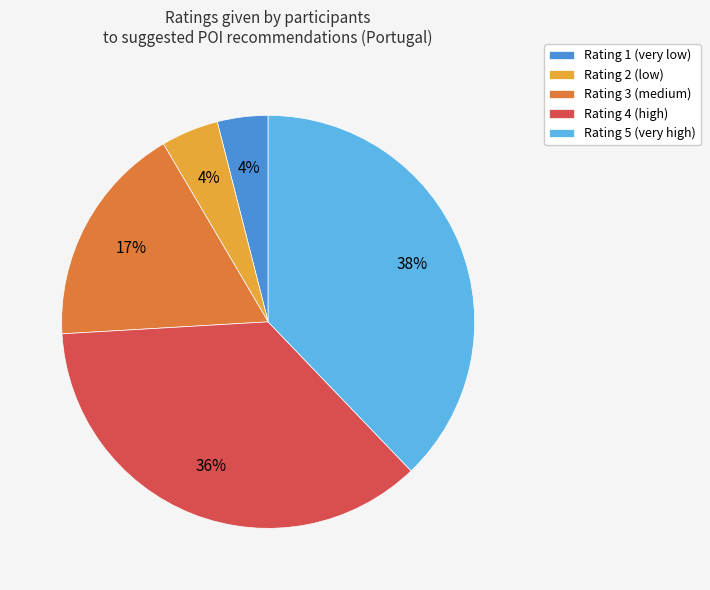

Combined, do Rating 4 and Rating 3 account for over 50%?

Yes